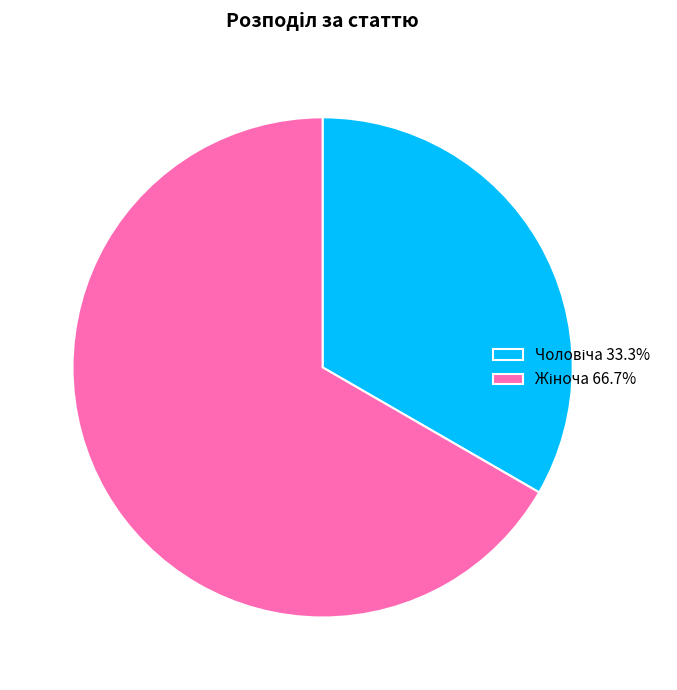

Is there any slice that represents more than half of the pie?

Yes